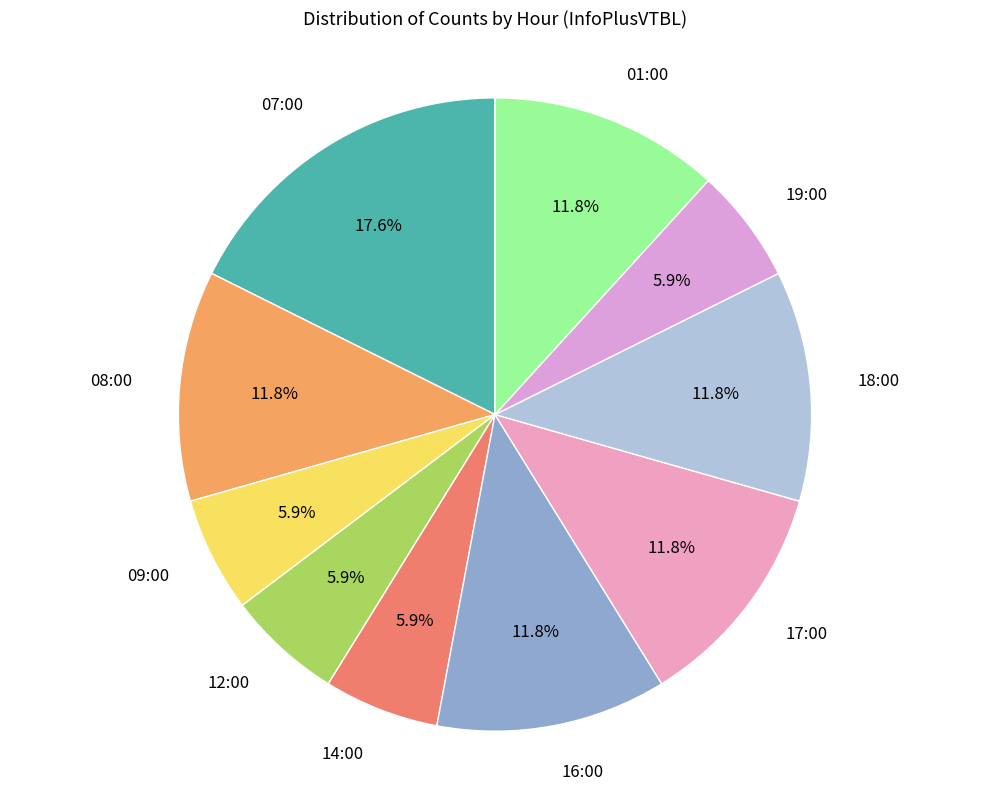

Approximately how many times larger is the value at 12:00 compared to 18:00?

0.5